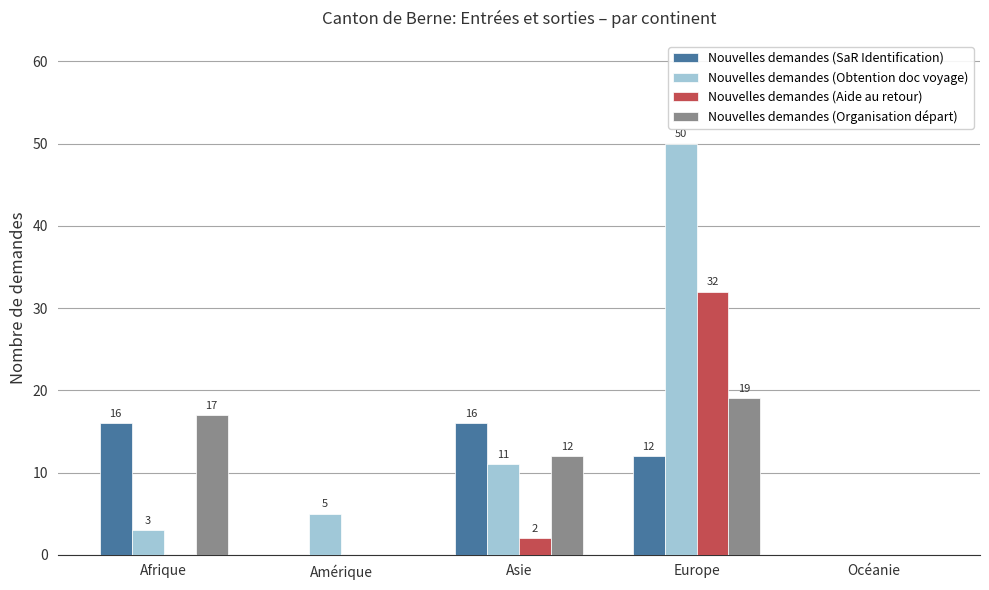

Which series changed the most between Afrique and Océanie?

Nouvelles demandes (Organisation départ)